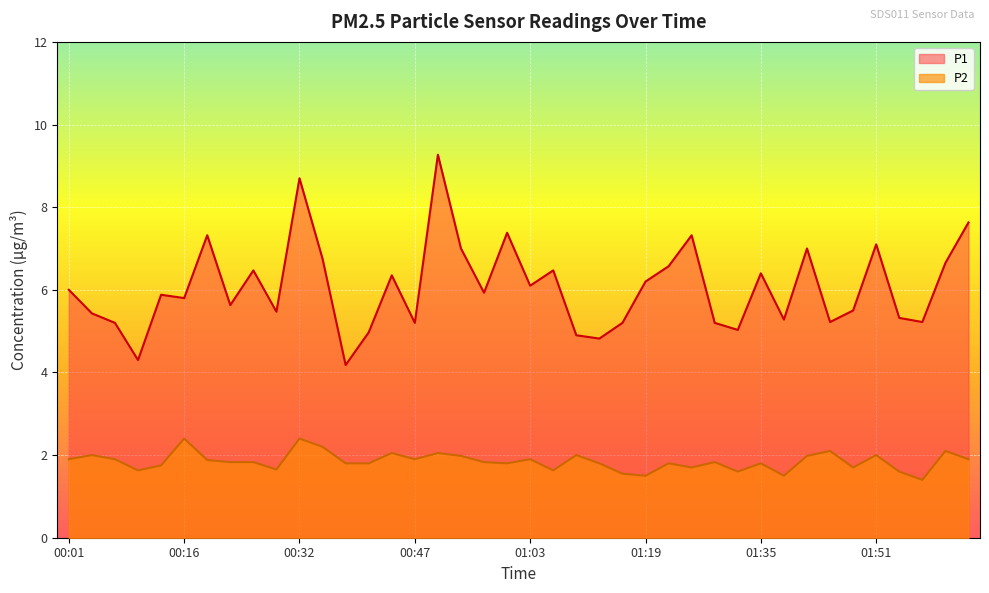

What is the maximum value for P2?

2.4